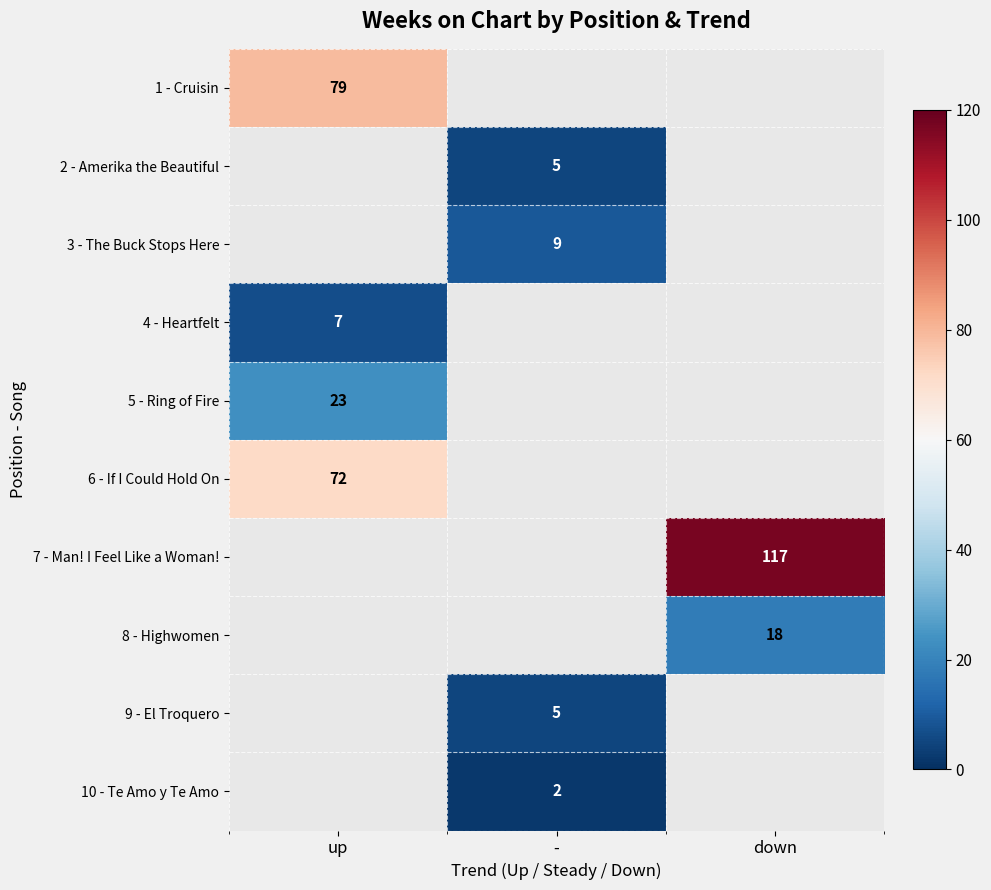

Which has a higher value, - or down?

down